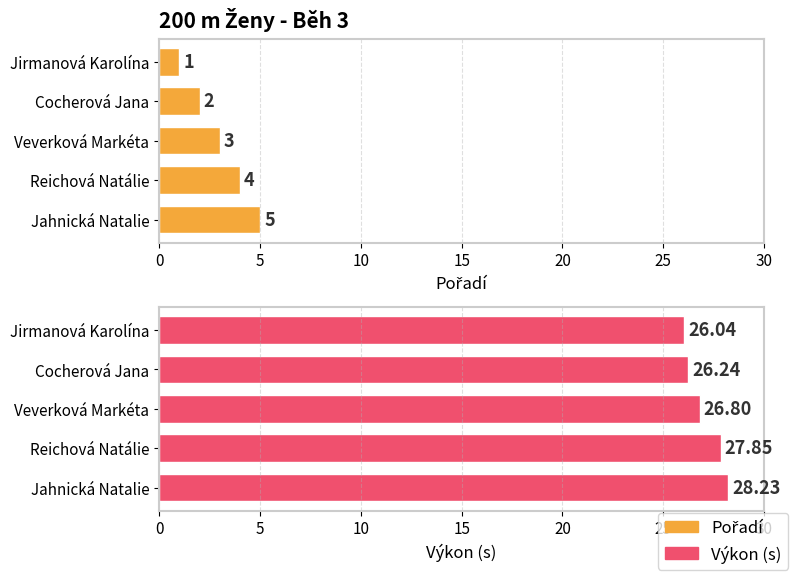

Does the chart contain stacked bars?

No